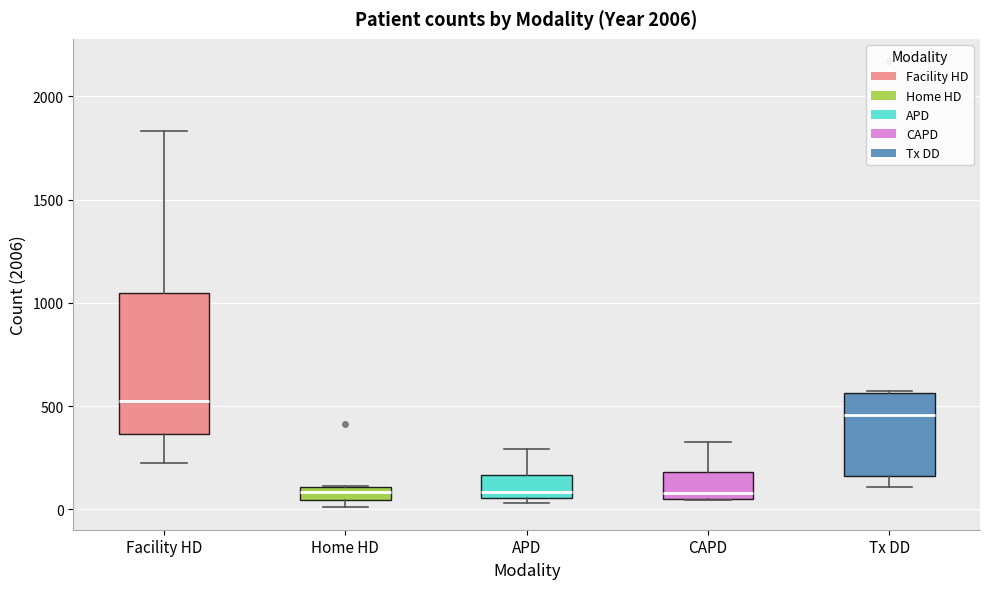

Which box's median line is the highest?

Facility HD